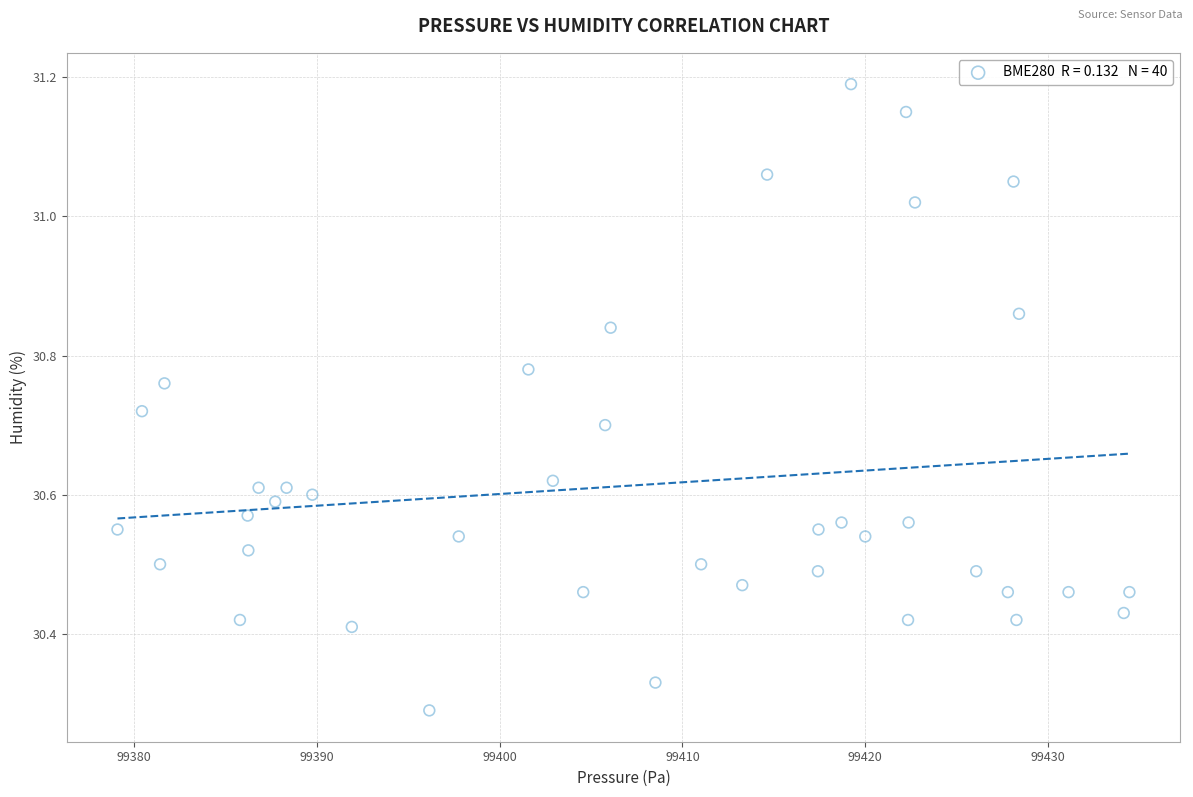

What is the range of X values (max minus min)?

55.4